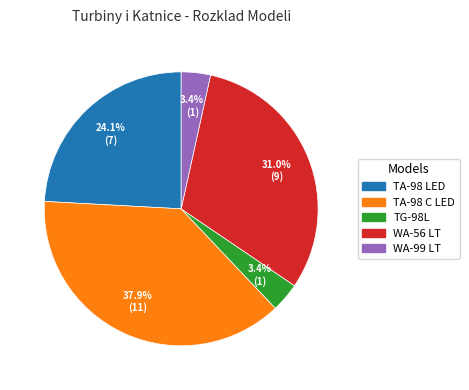

Do WA-56 LT and TA-98 C LED together represent more than half of the pie?

Yes